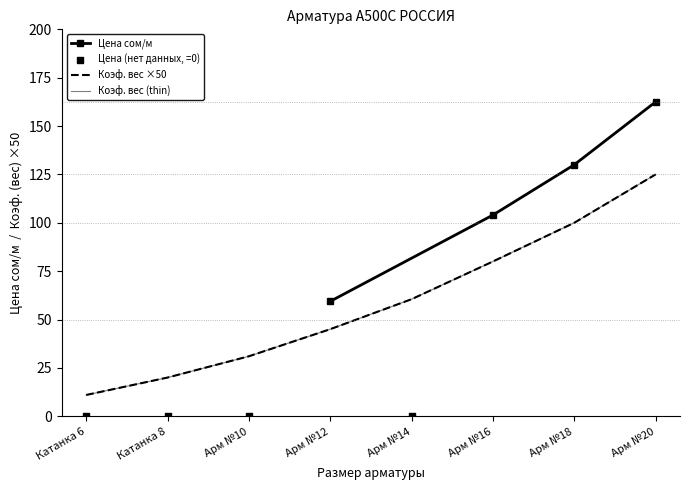

What is the change in value from Катанка 8 to Арм №18?

+80.0